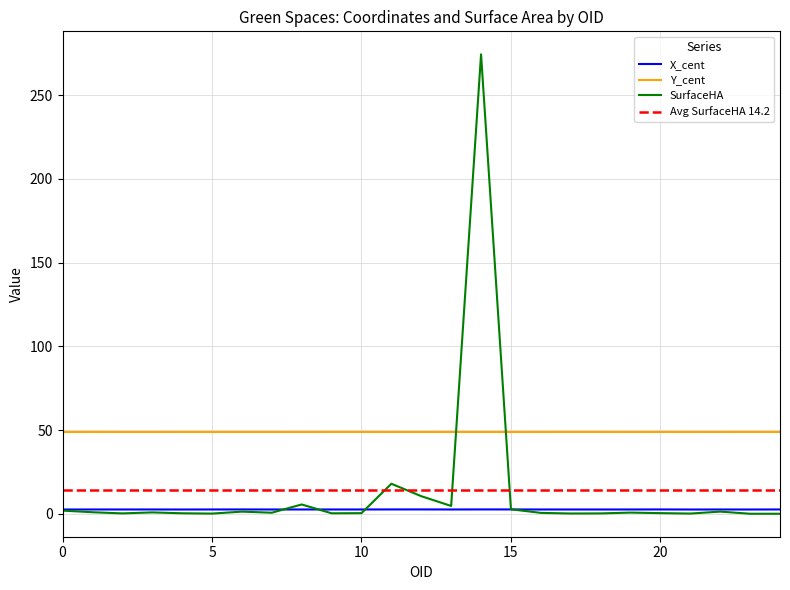

How many interior local peaks does the SurfaceHA series have?

7